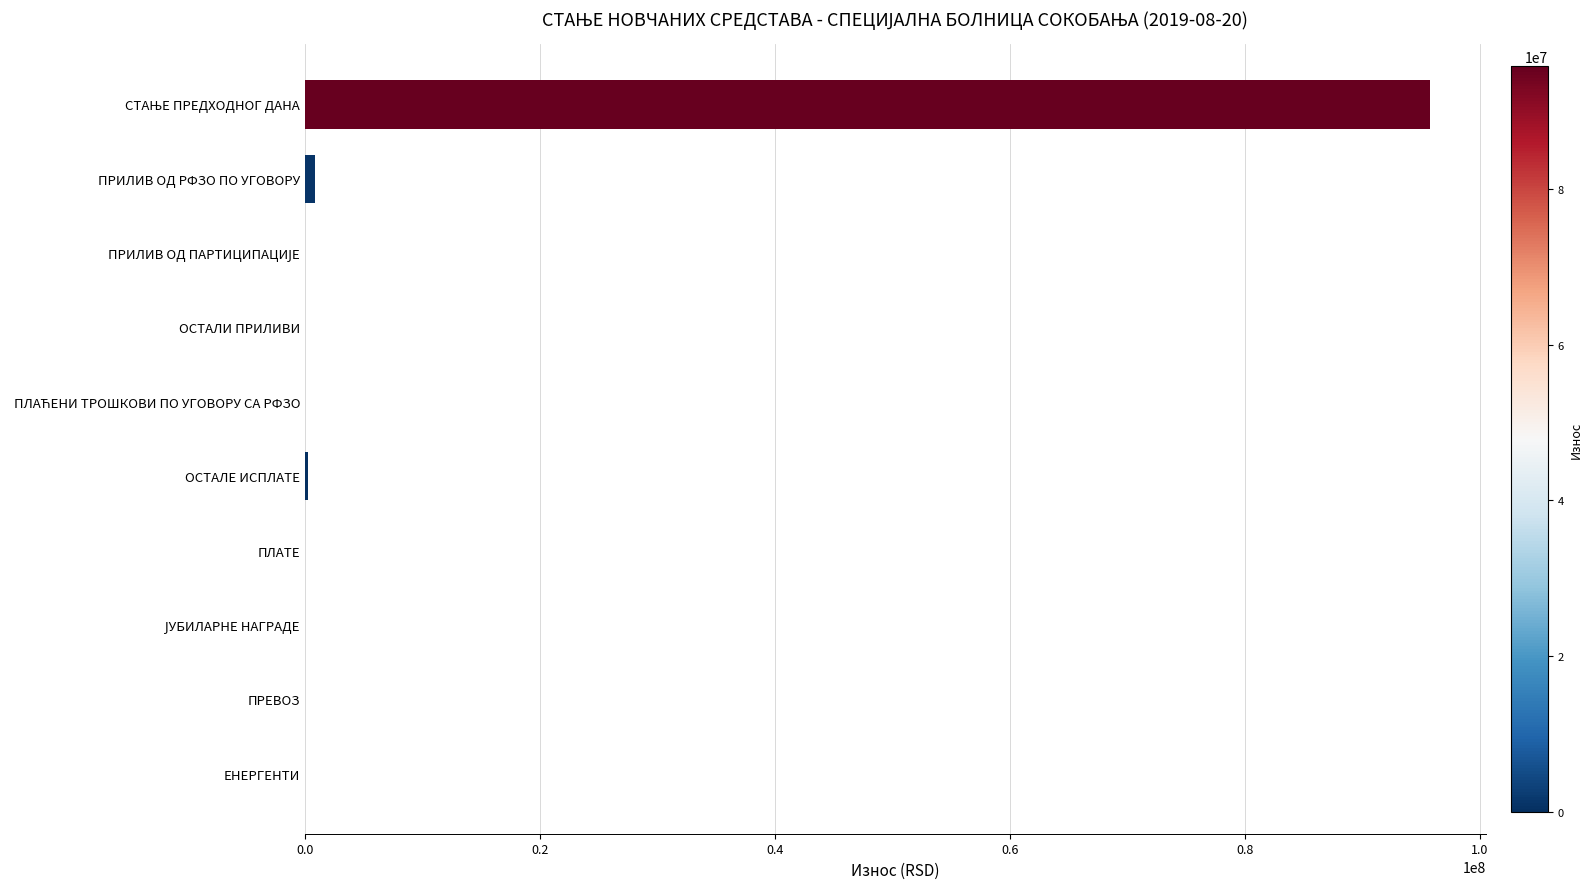

What is the sum of all values?

96937100.5